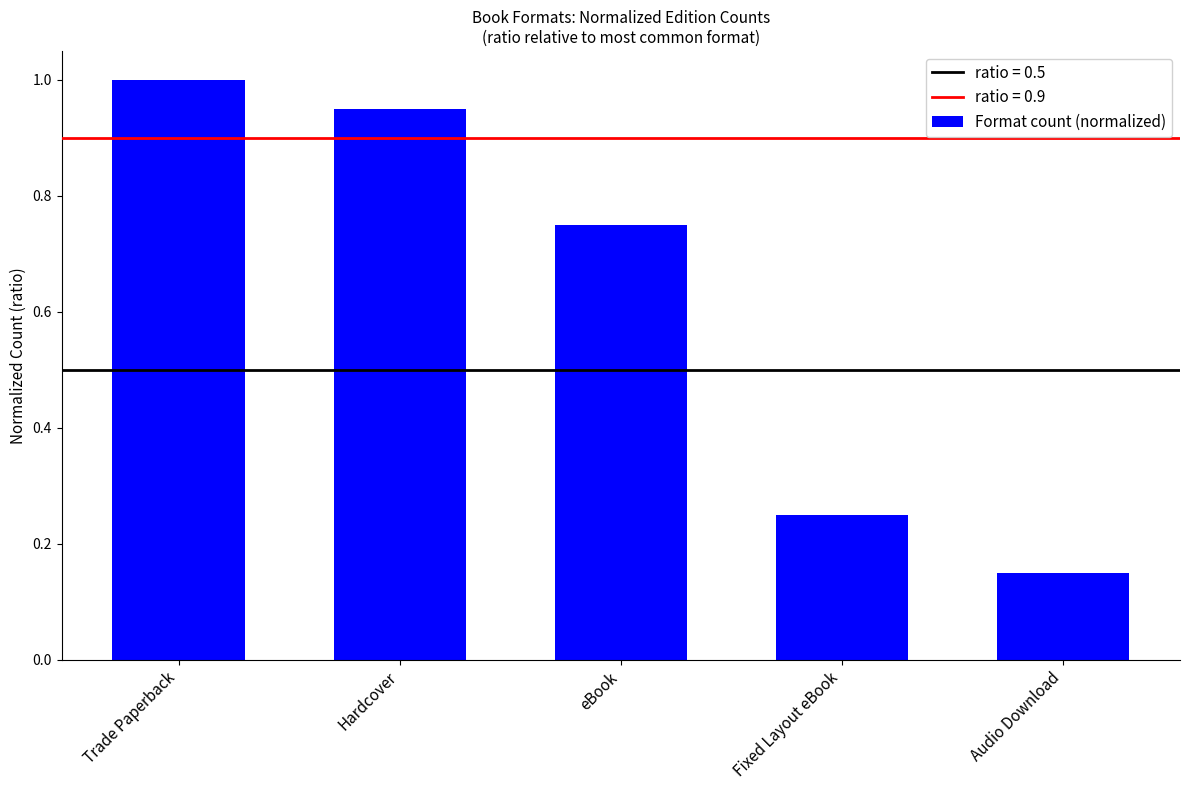

What is the change in value from Hardcover to Fixed Layout eBook?

-0.7